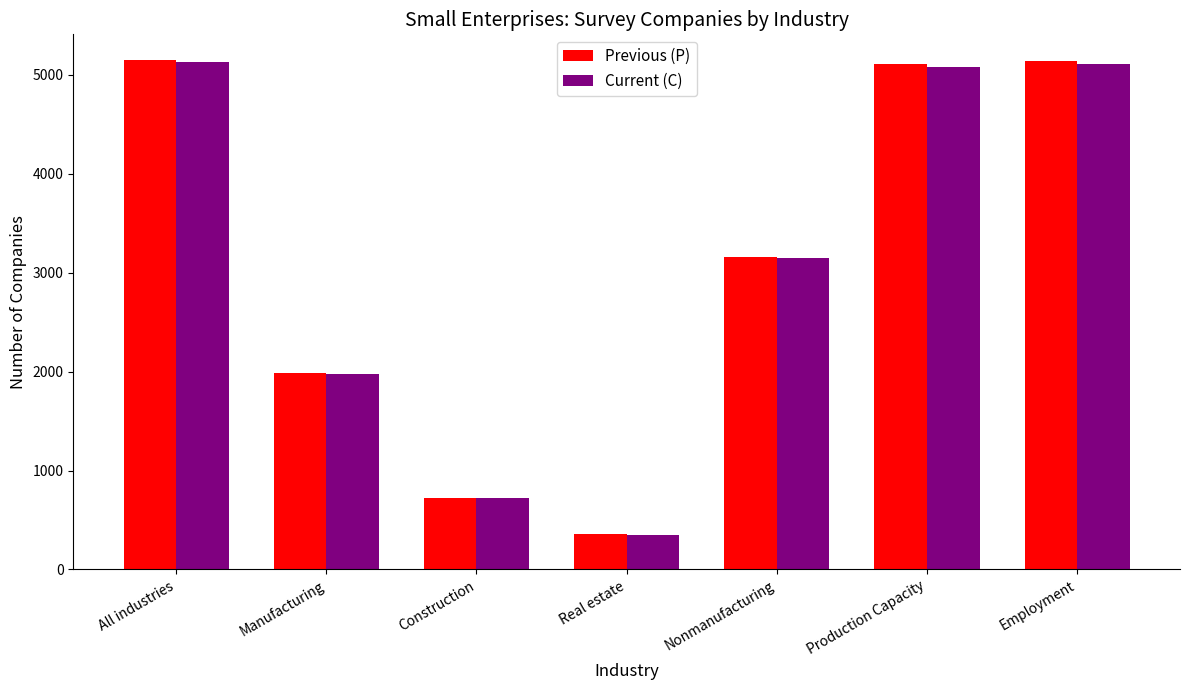

Is the value of Previous (P) at Real estate greater than the value of Current (C) at Nonmanufacturing?

No